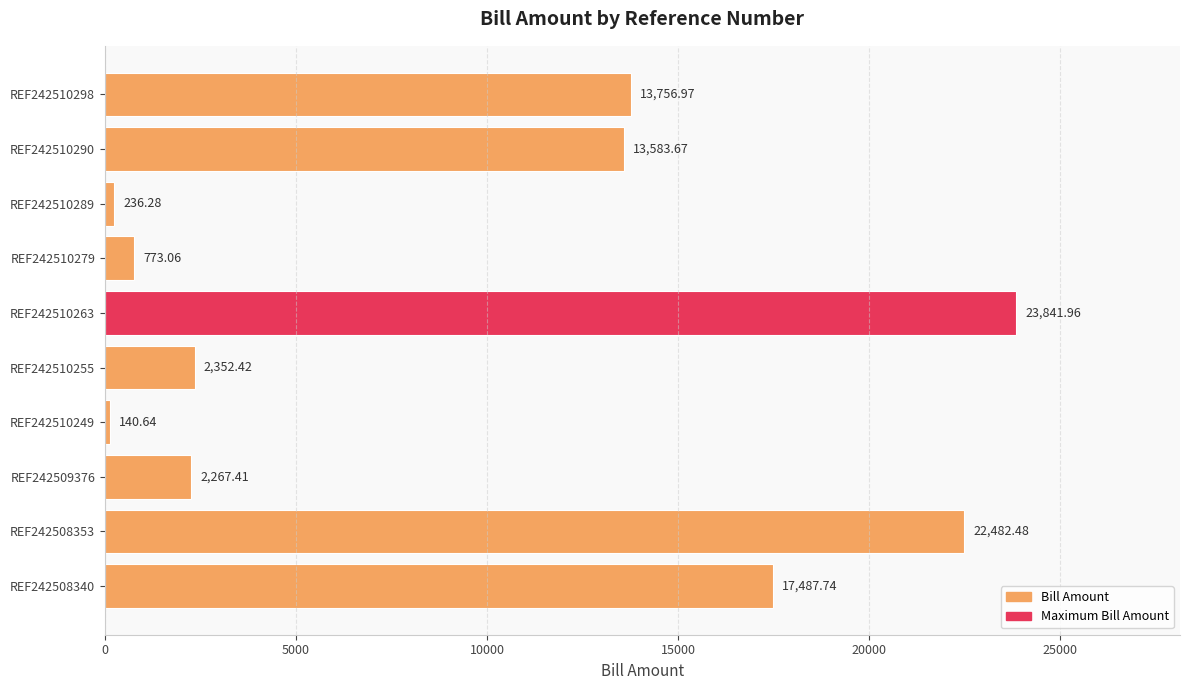

Does the chart contain stacked bars?

No